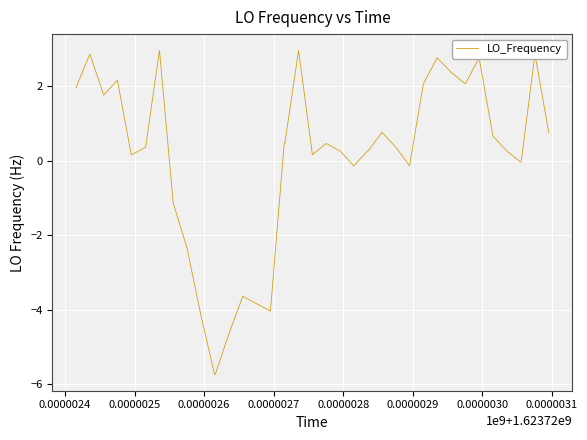

What is the maximum value shown in the chart?

3.0